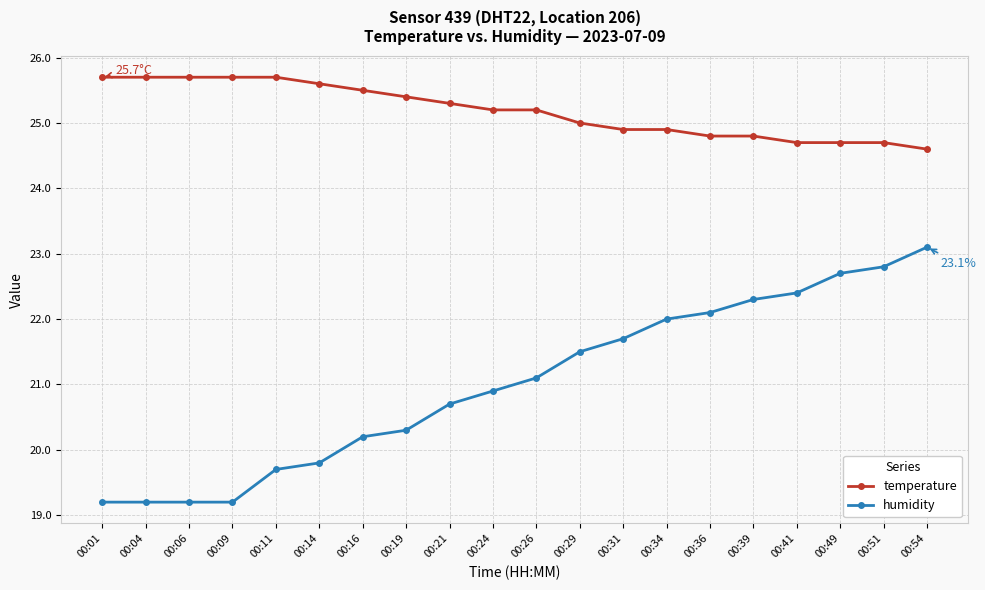

What are all the series names shown in the legend?

temperature, humidity